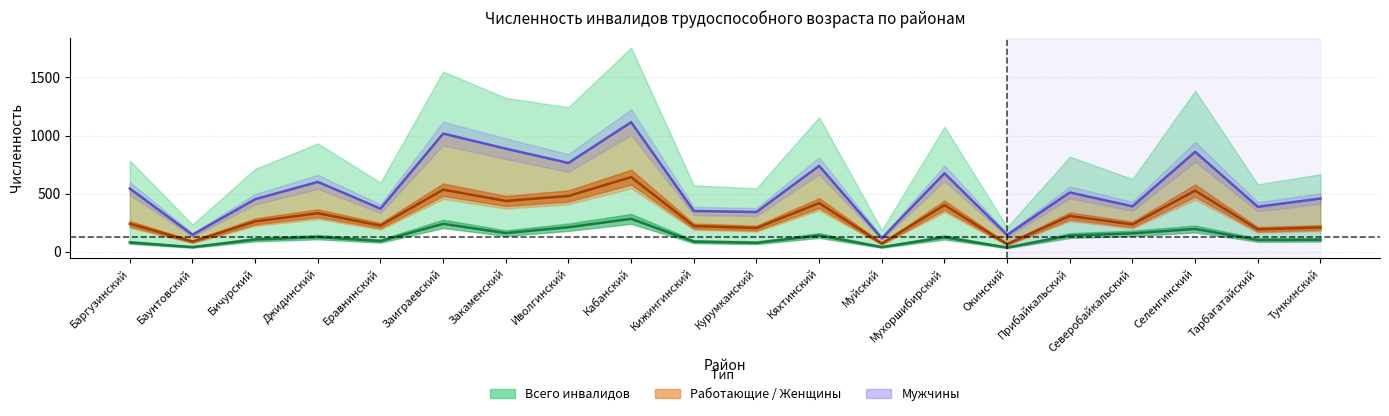

What is the smallest value displayed?

36